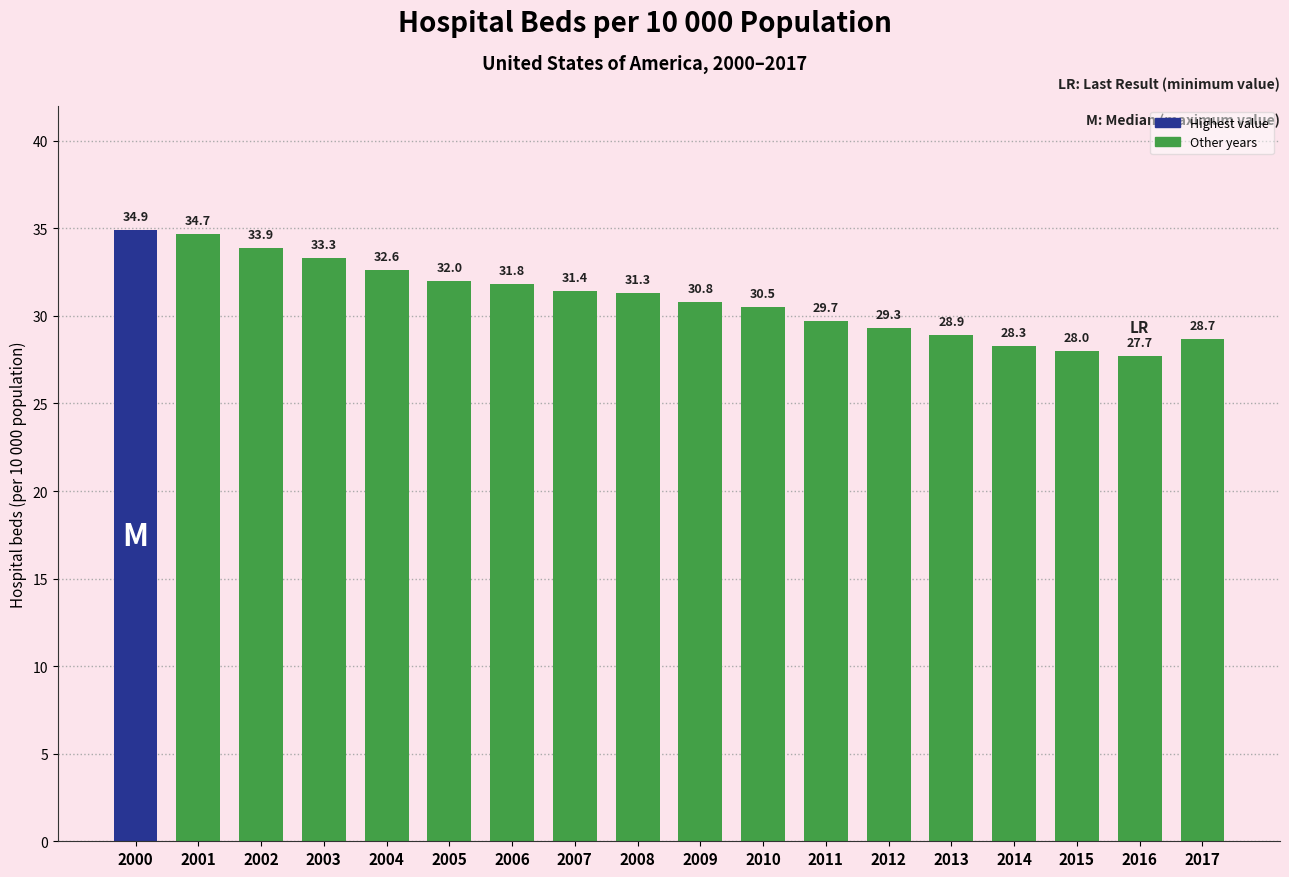

What is the value of the 8th bar from the left?

31.4